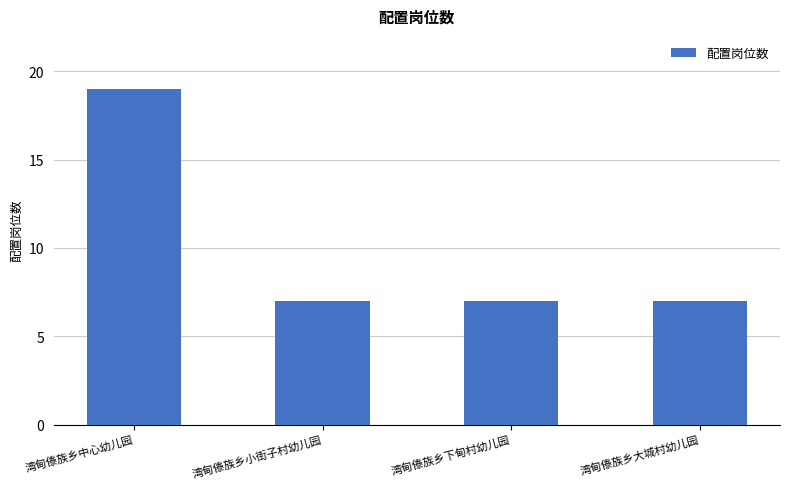

What is the greatest value displayed?

19